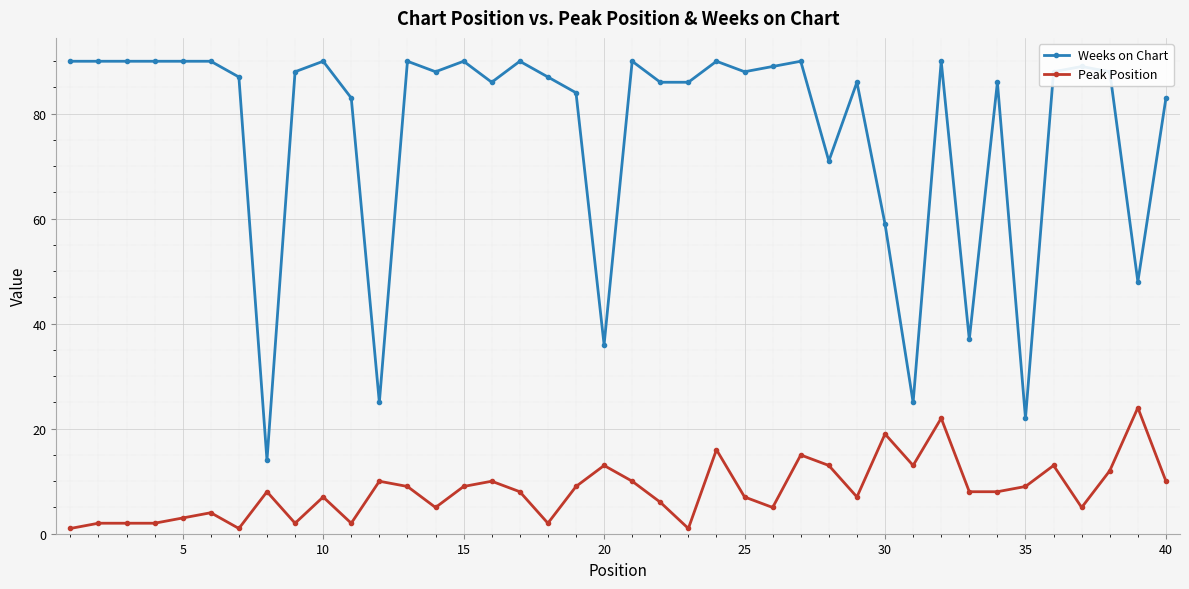

True or false: Weeks on Chart and Peak Position intersect in this chart.

False